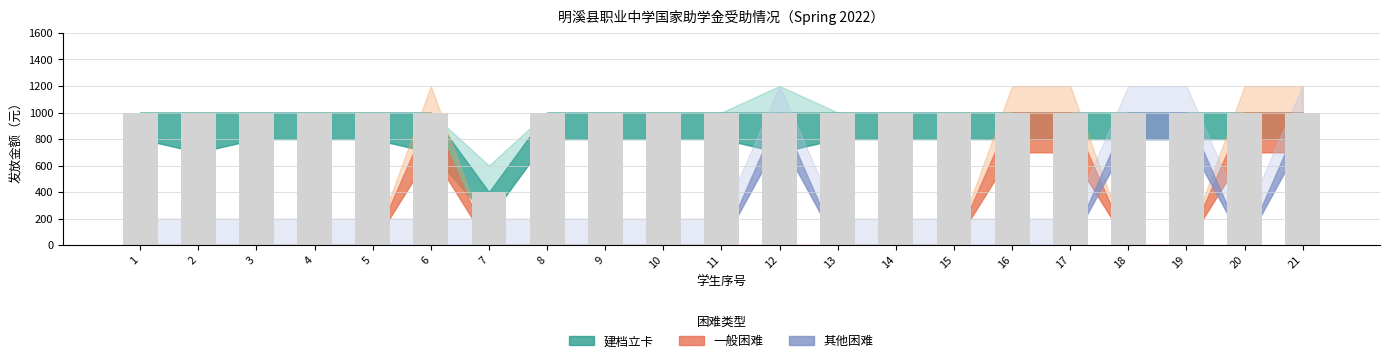

How many bars are there in total?

21